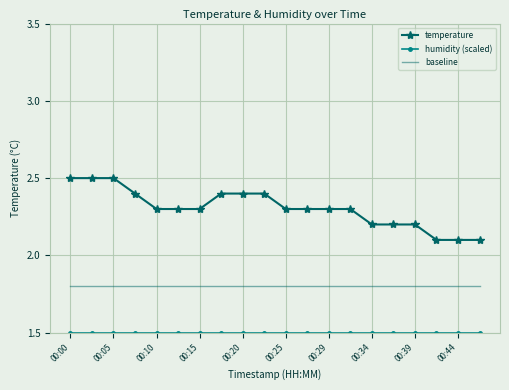

Which series has the widest spread of values?

temperature